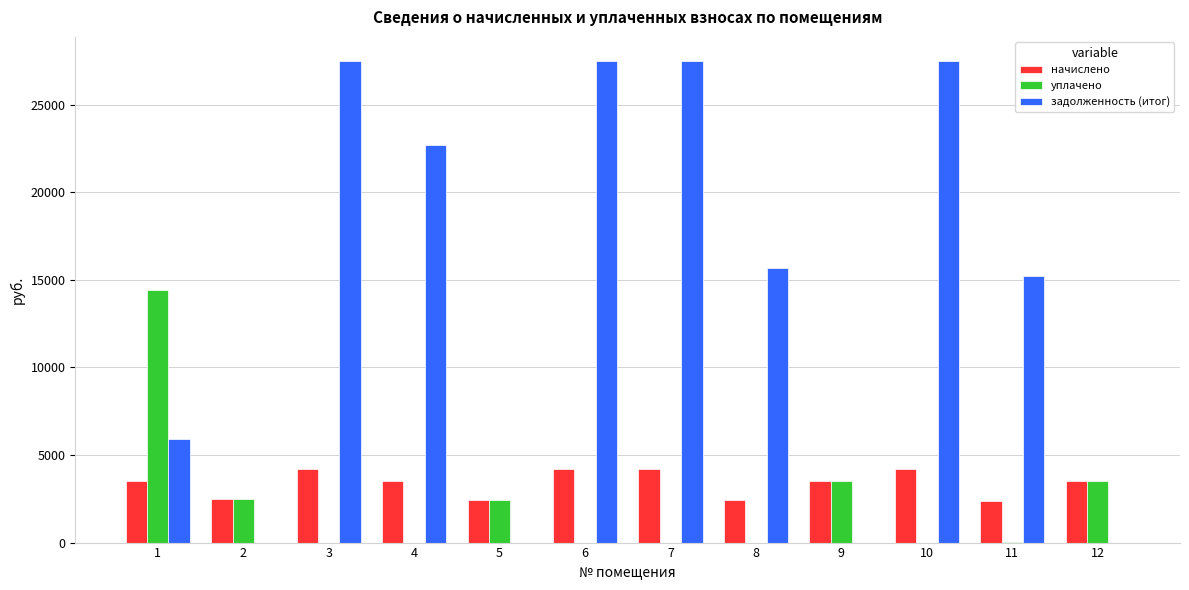

Between 2 and 6, which series saw the biggest shift?

задолженность (итог)